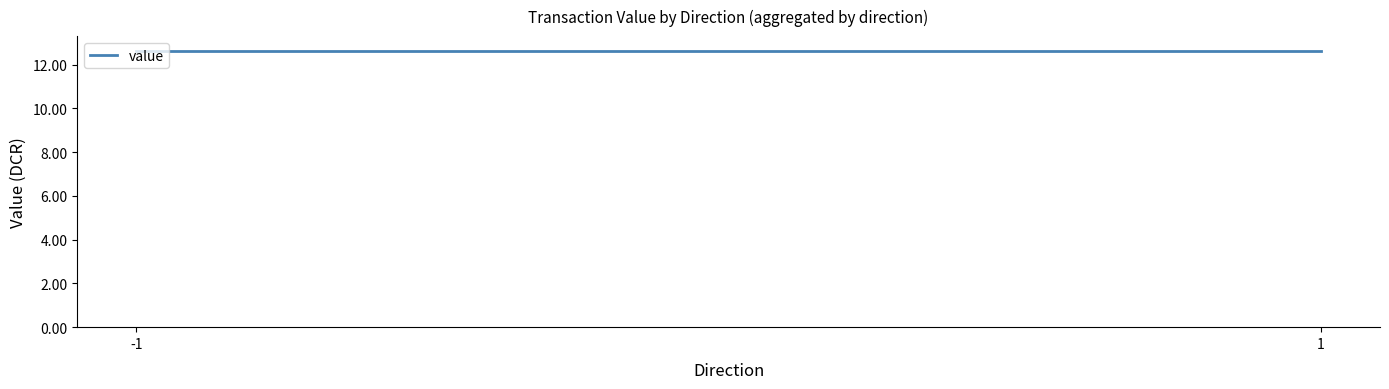

At which category does the data reach its first local valley?

1